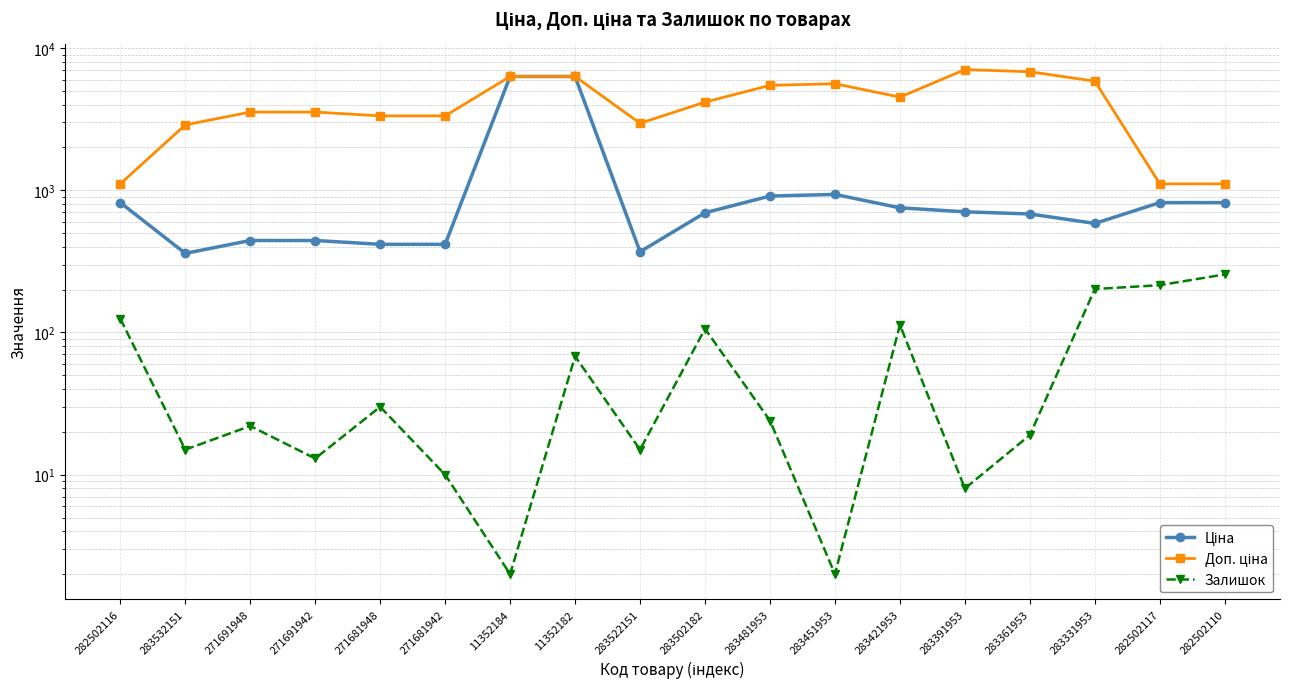

What is the spread (max minus min) of values at 283502182?

4059.6